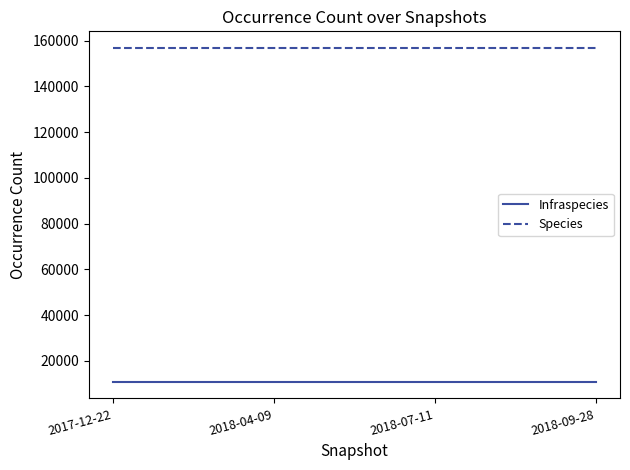

What is the sum of all Species values?

627064